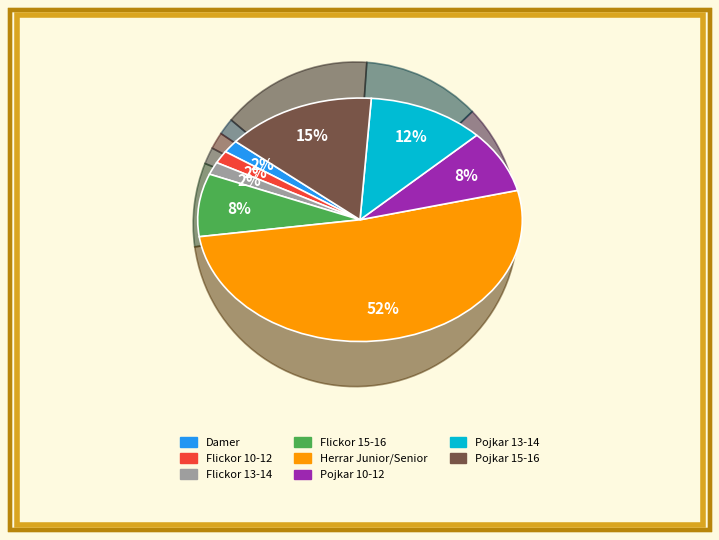

Approximately how many times larger is the value at Flickor 13-14 compared to Pojkar 13-14?

0.1